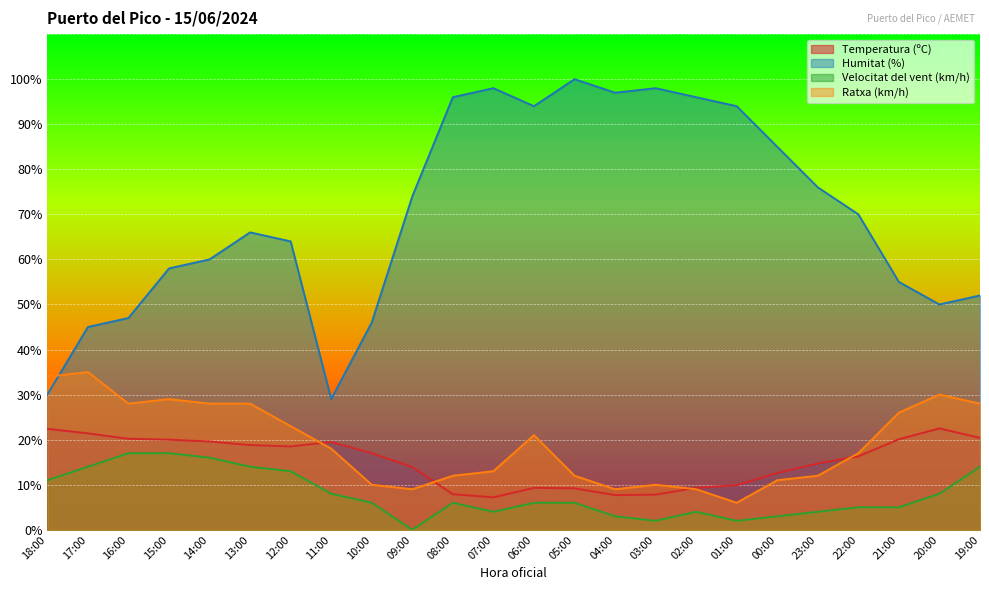

Where is the first local minimum for Humitat (%)?

11:00